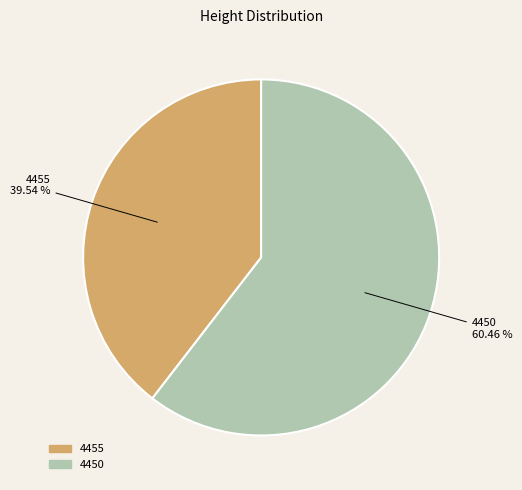

What is the ratio of the value at 4455 to the value at 4450?

0.7